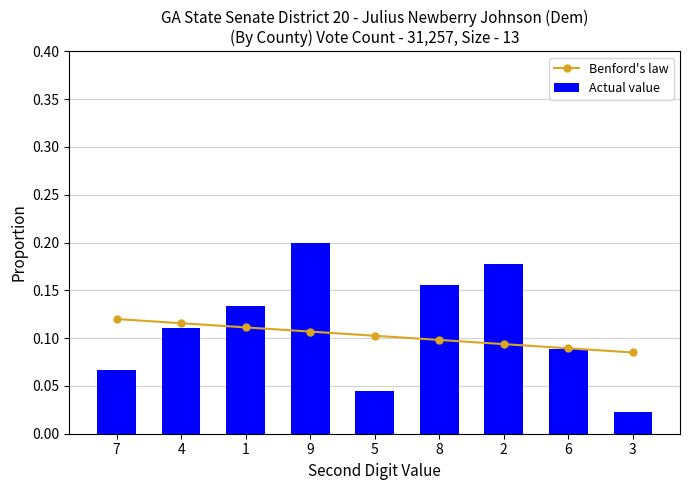

Is the value of Benford's law at 3 greater than the value of Actual value at 4?

No